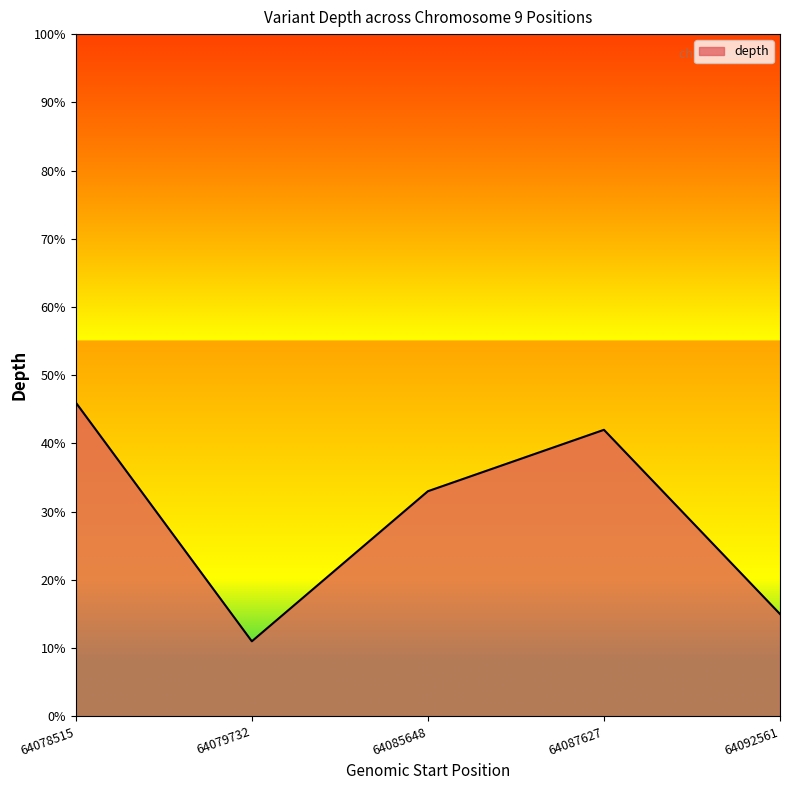

What is the change in value from 64078515 to 64087627?

-4